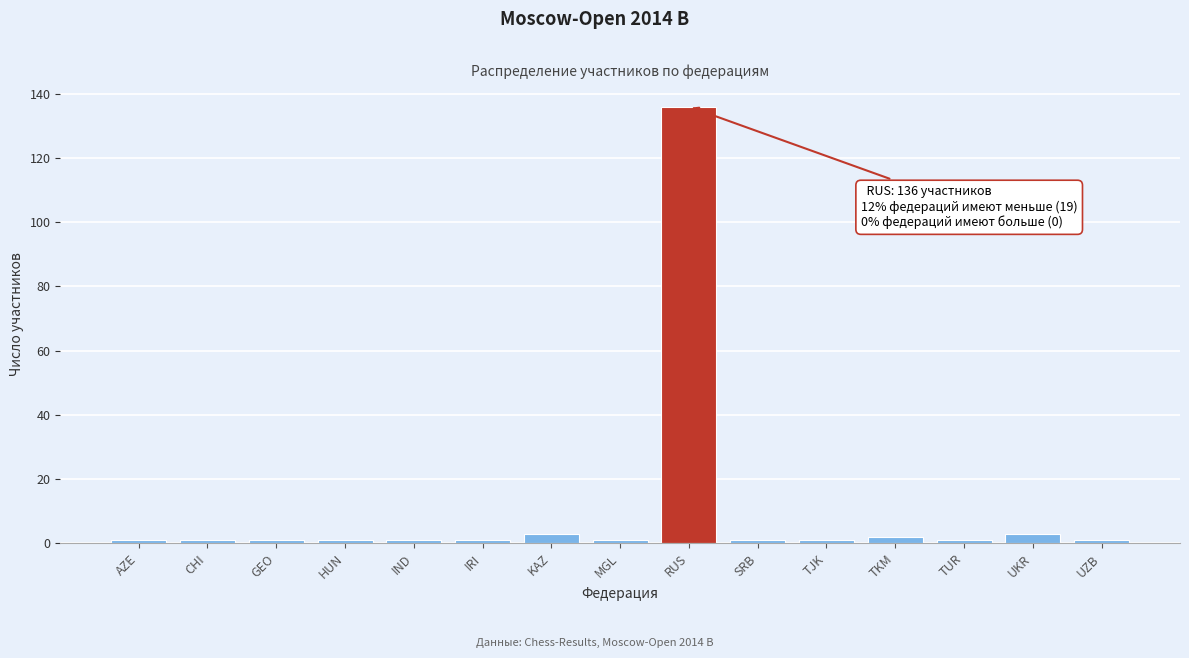

Reading left to right, list all the values displayed in this chart.

AZE=1	CHI=1	GEO=1	HUN=1	IND=1	IRI=1	KAZ=3	MGL=1	RUS=136	SRB=1	TJK=1	TKM=2	TUR=1	UKR=3	UZB=1